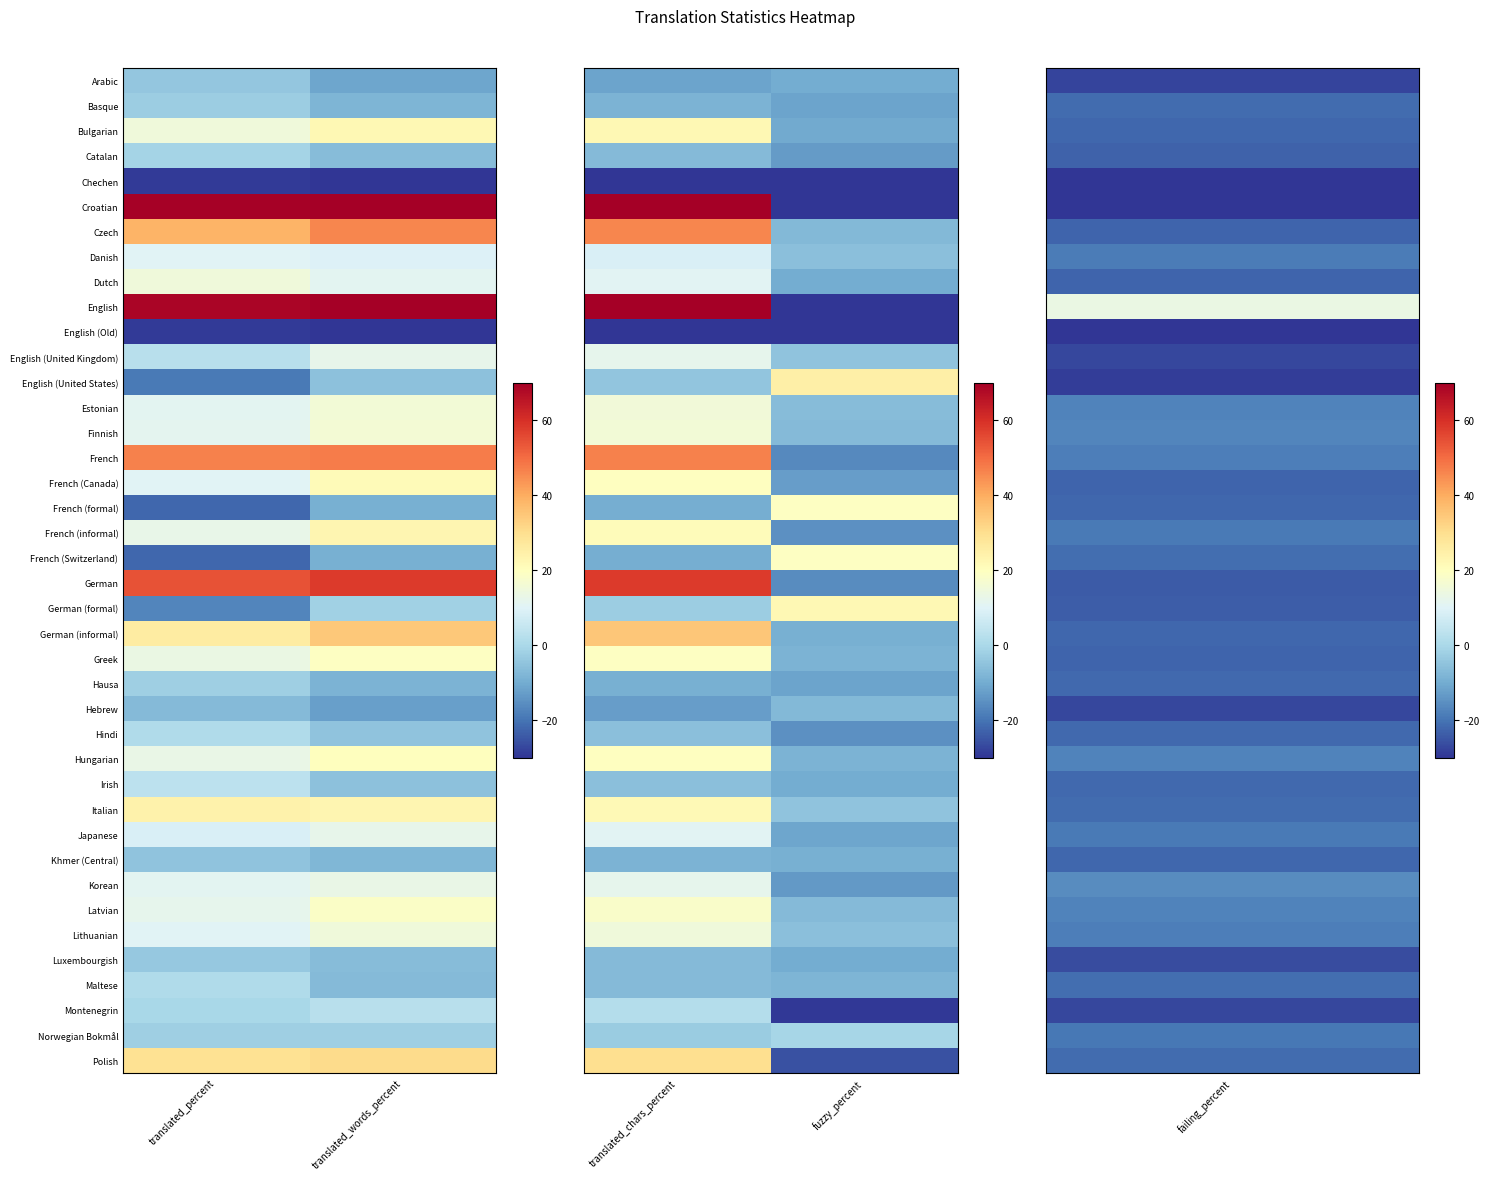

Which category has the lowest value across all series?

translated_chars_percent